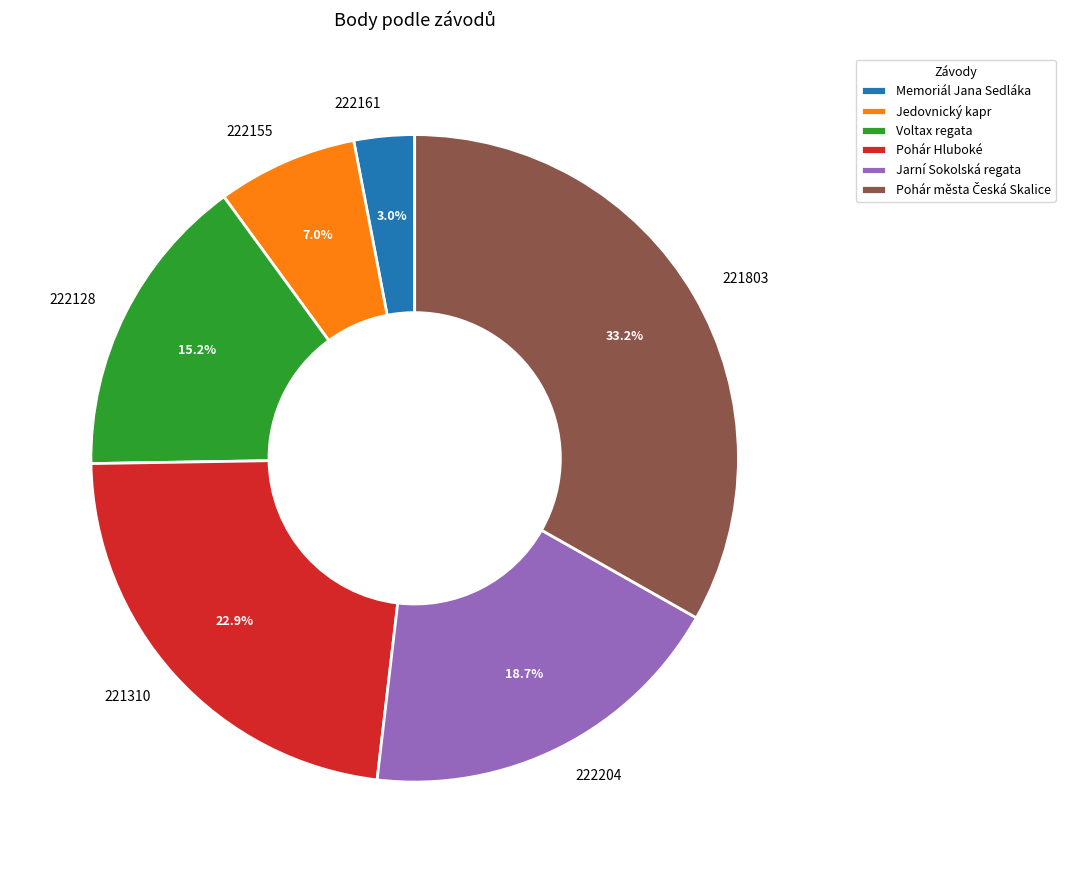

Is it true that 221803 is 33% of the pie?

True